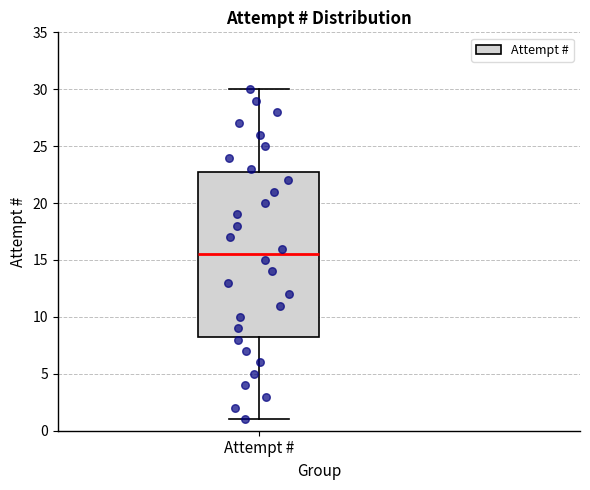

Read this box plot against the y-axis: the position of the median line, the range covered by the box, and the ends of both whiskers. The values are not printed on the chart, so give them approximately, as read against the axis.

median 15.5, box 8.5 to 23.0, whiskers 1.0 to 30.0